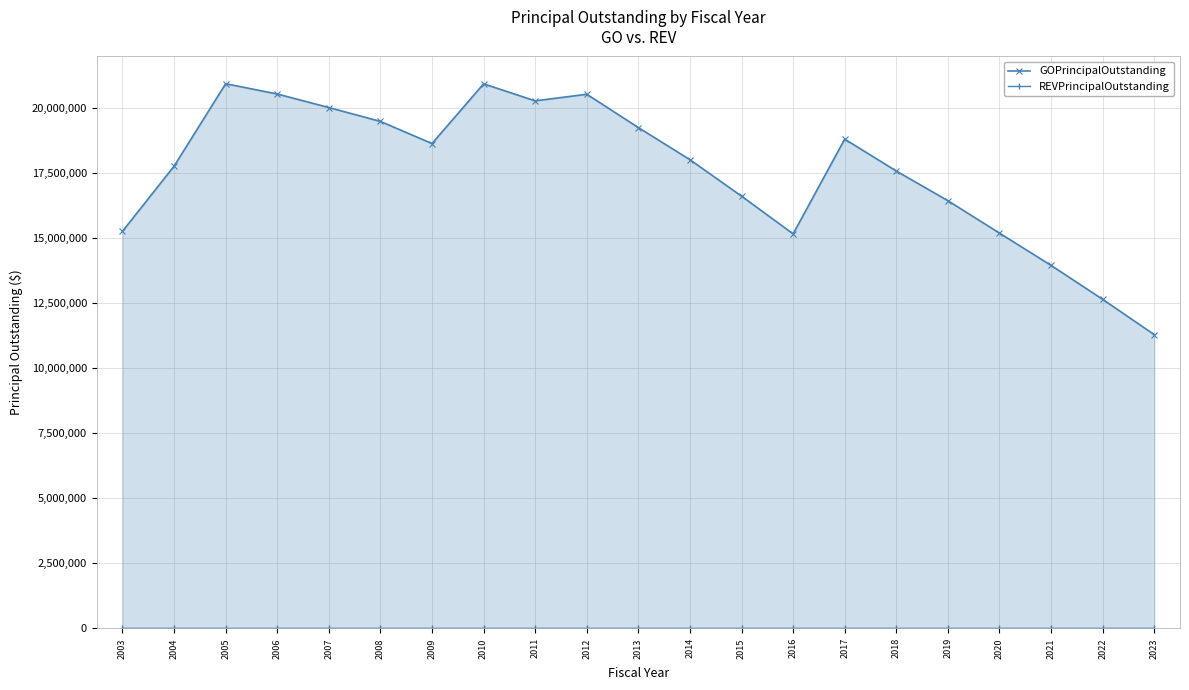

Between 2012 and 2017, which series saw the biggest shift?

GOPrincipalOutstanding